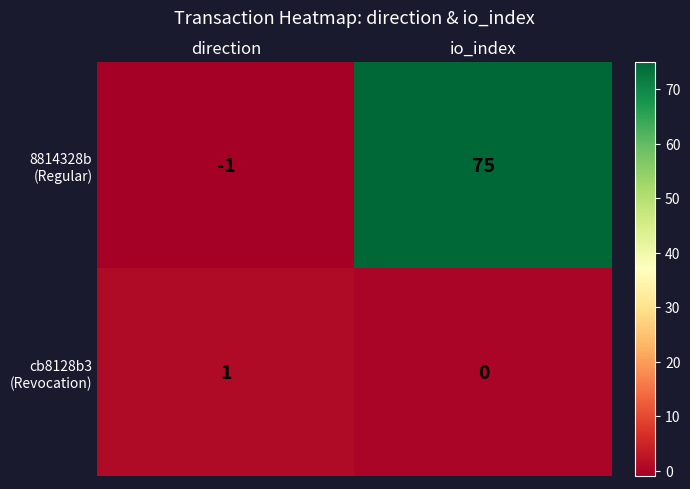

What is the difference between the highest and lowest values at io_index?

75